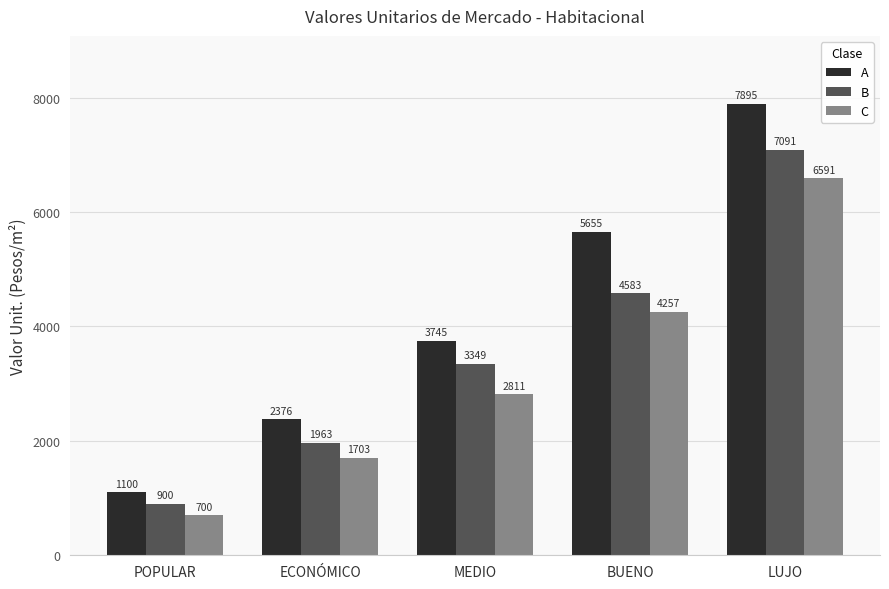

How many groups of bars are there?

5